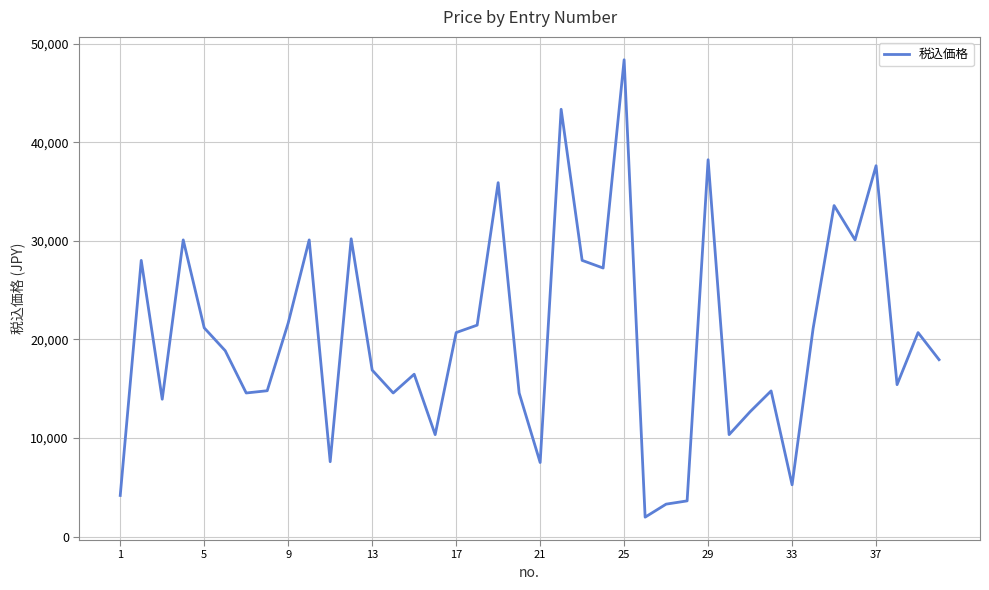

What is the minimum value shown in the chart?

1980